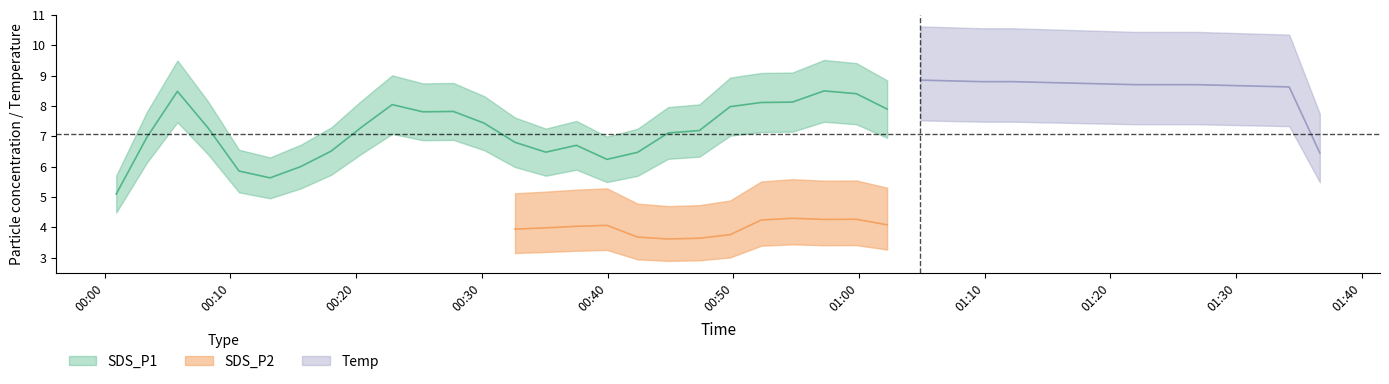

How many lines are shown in the chart?

3